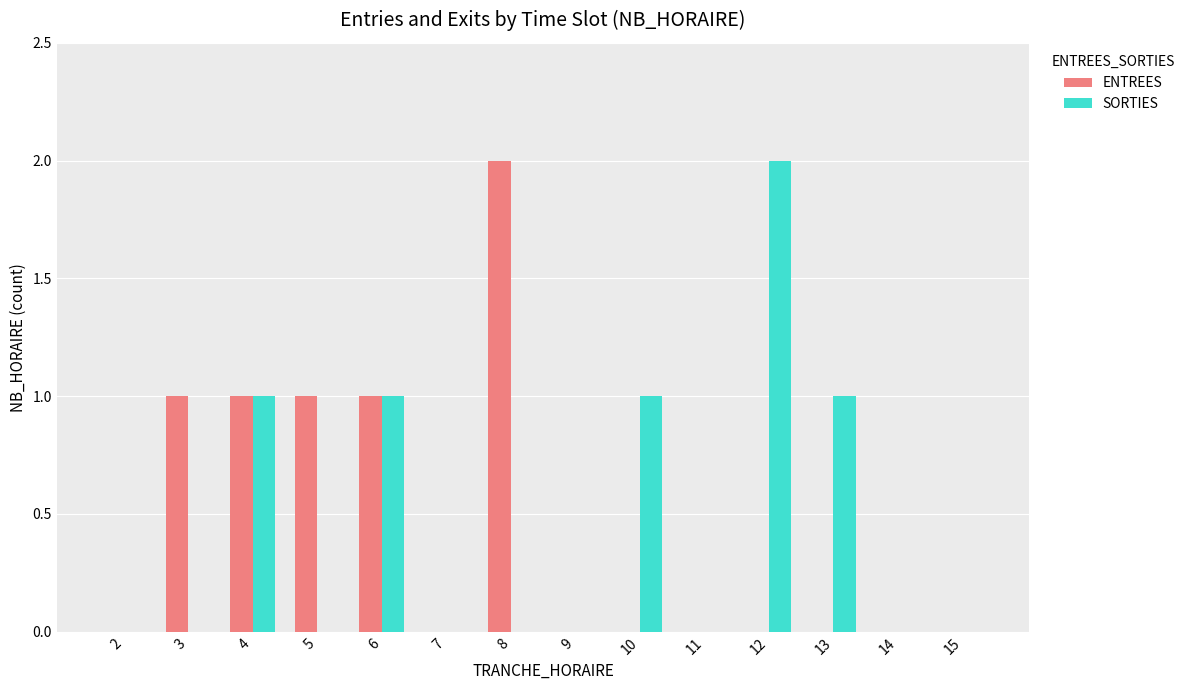

True or false: ENTREES has a value of -1 at 9.

False